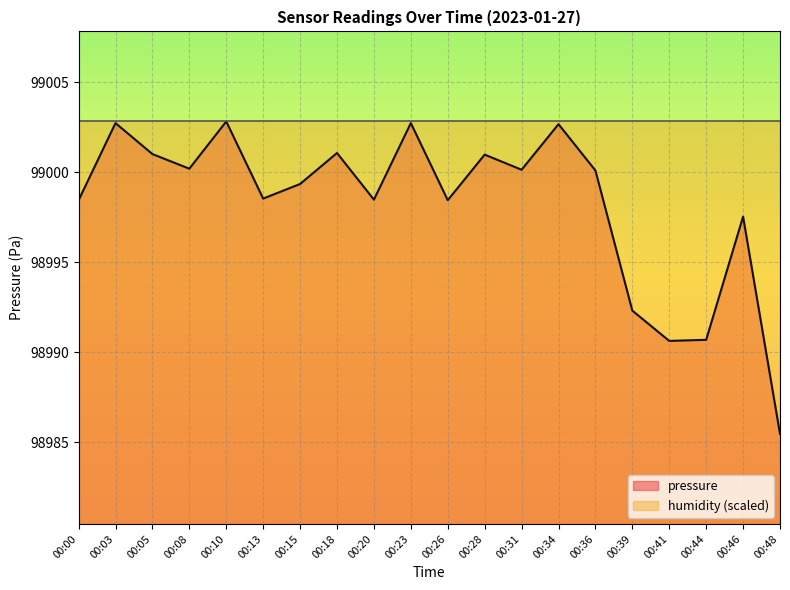

Reading right to left, what are all the values shown in this chart?

00:48=98985.5	00:46=98997.5	00:44=98990.7	00:41=98990.6	00:39=98992.3	00:36=99000.1	00:34=99002.7	00:31=99000.1	00:28=99001.0	00:26=98998.4	00:23=99002.7	00:20=98998.5	00:18=99001.1	00:15=98999.3	00:13=98998.5	00:10=99002.8	00:08=99000.2	00:05=99001.0	00:03=99002.7	00:00=98998.4